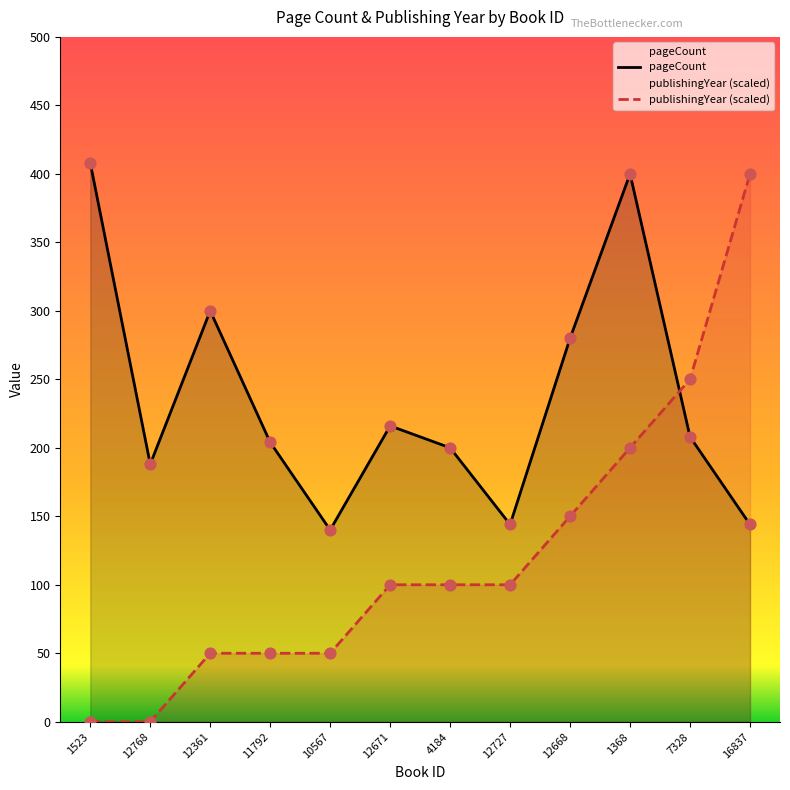

What is the total value across all series at 12727?

244